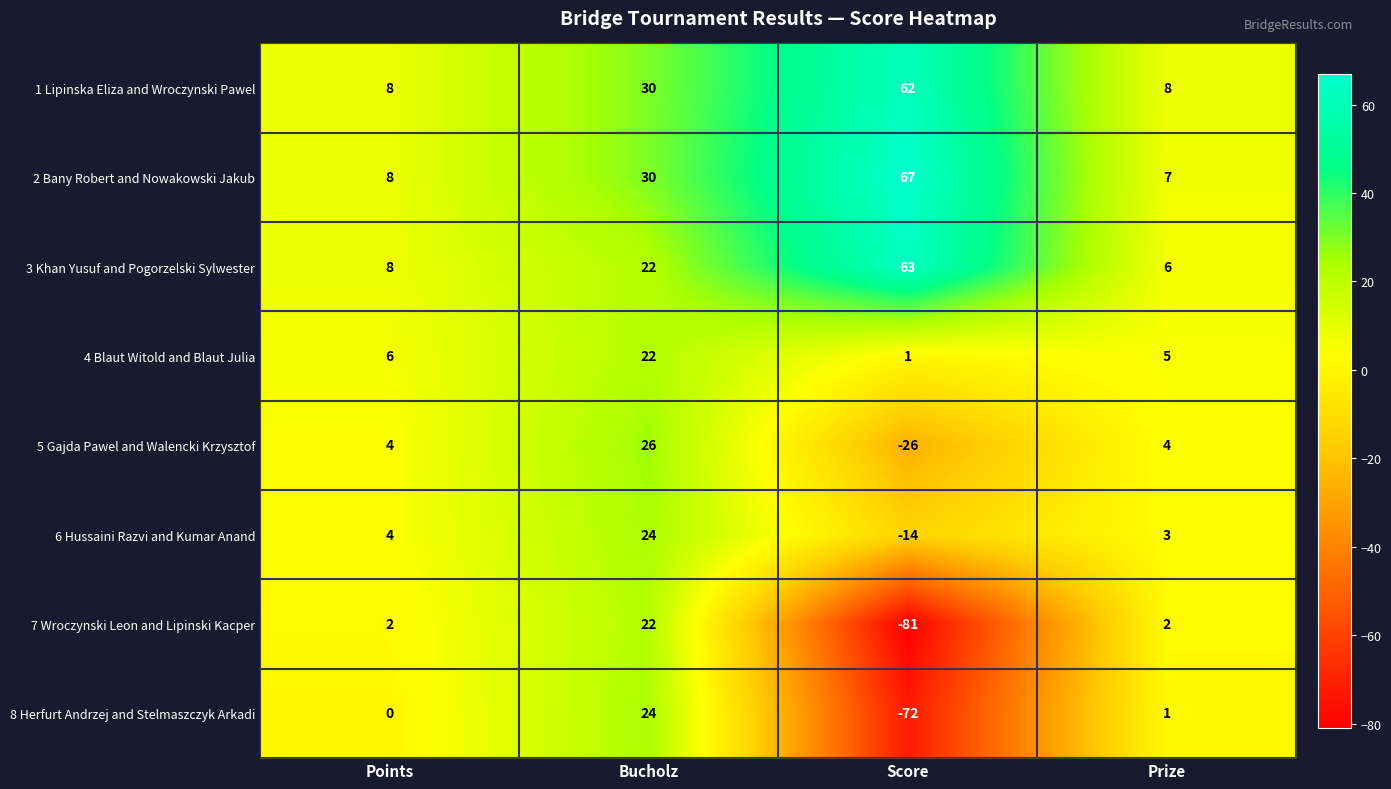

What is the sum of the 1 Lipinska Eliza and Wroczynski Pawel values at Score and Points?

70